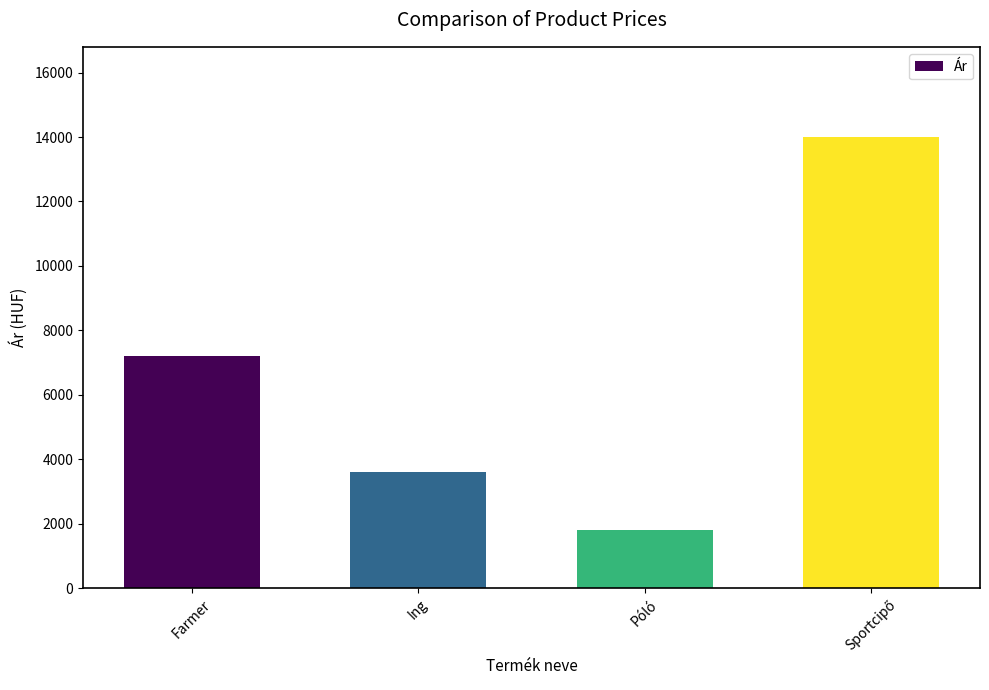

What is the sum of all values?

26600